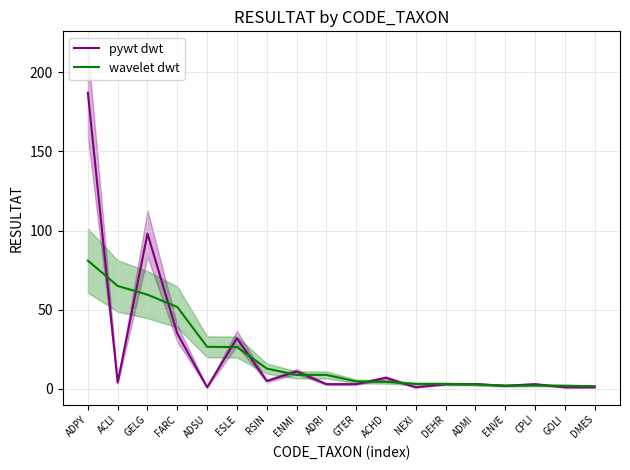

True or false: wavelet dwt and pywt dwt intersect in this chart.

True